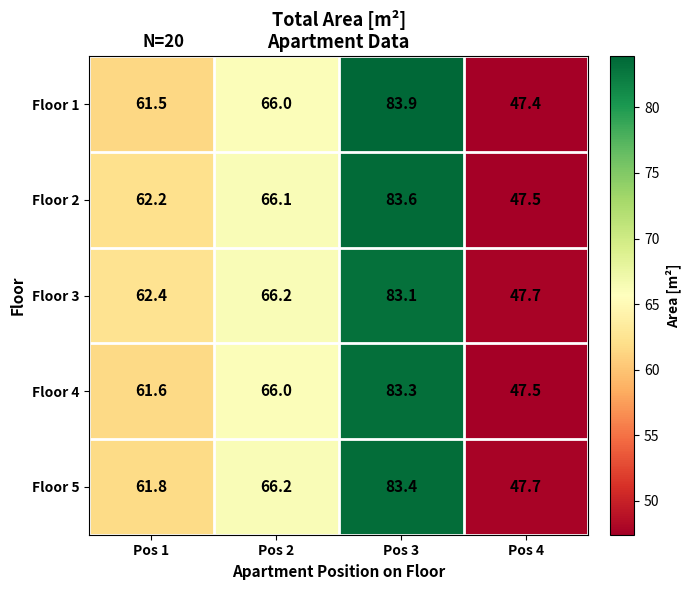

Read the Floor 3 value at Pos 2.

66.2